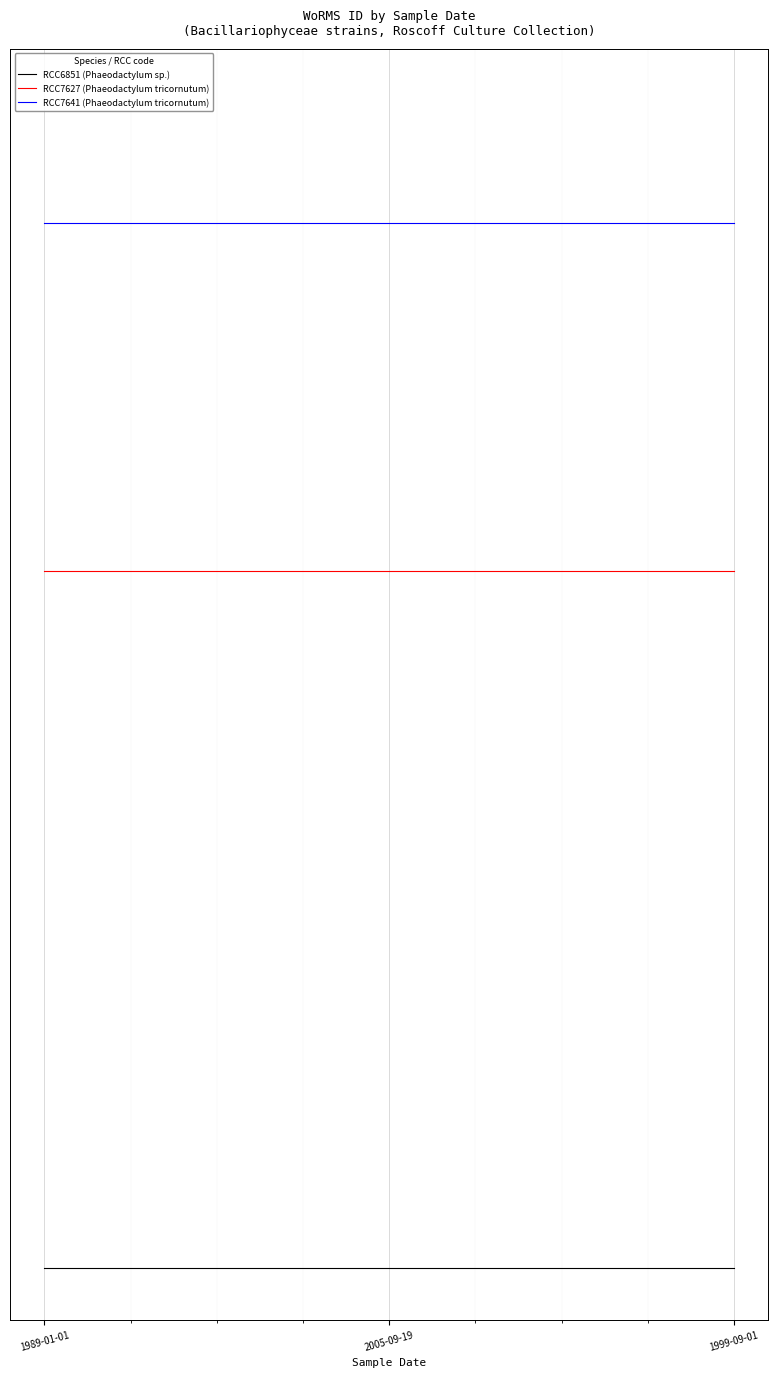

What value does the RCC7627 (Phaeodactylum tricornutum) series have at 2005-09-19?

4